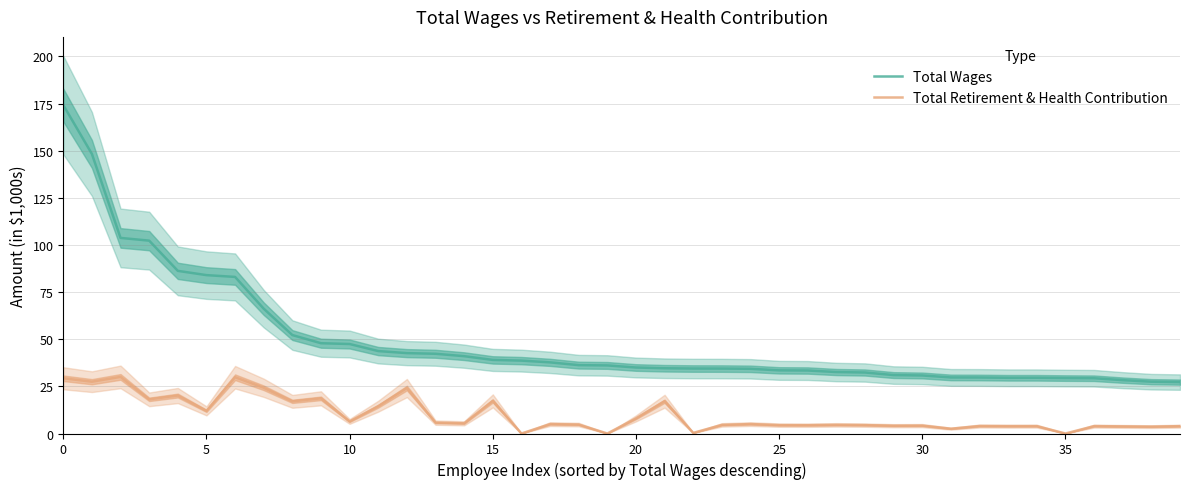

Which series has the widest spread of values?

Total Wages